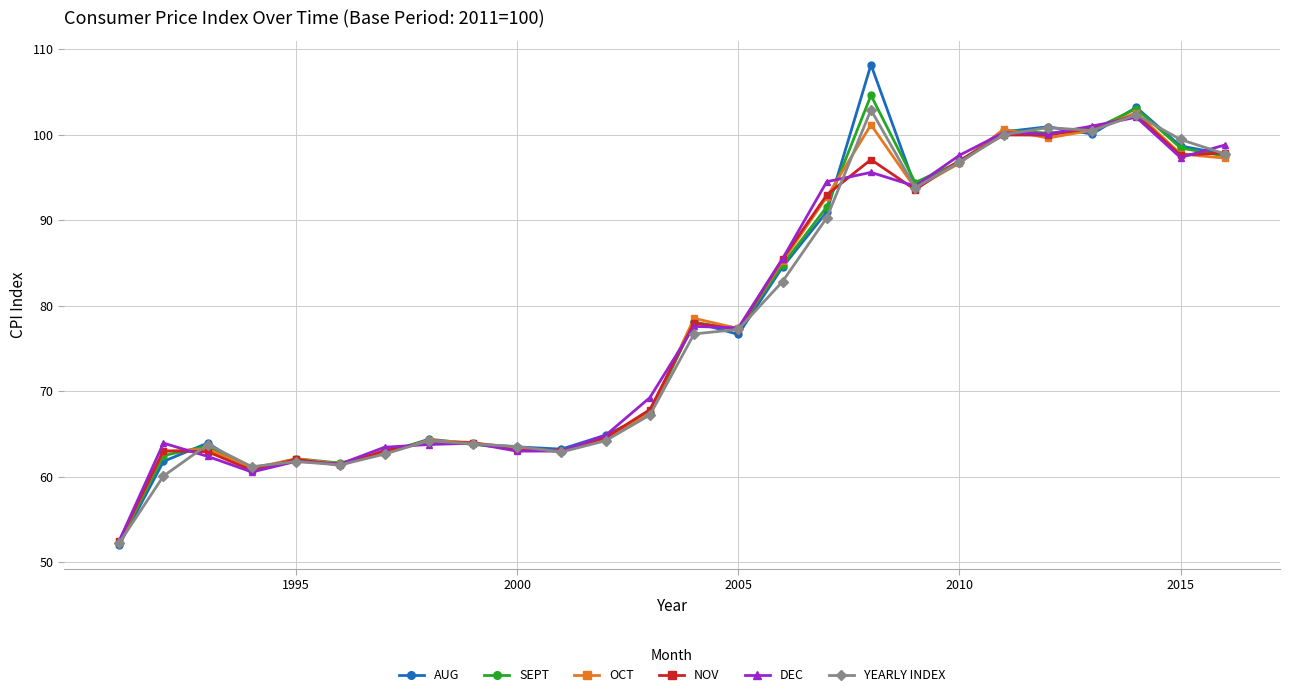

Which series has the largest range (max minus min)?

AUG